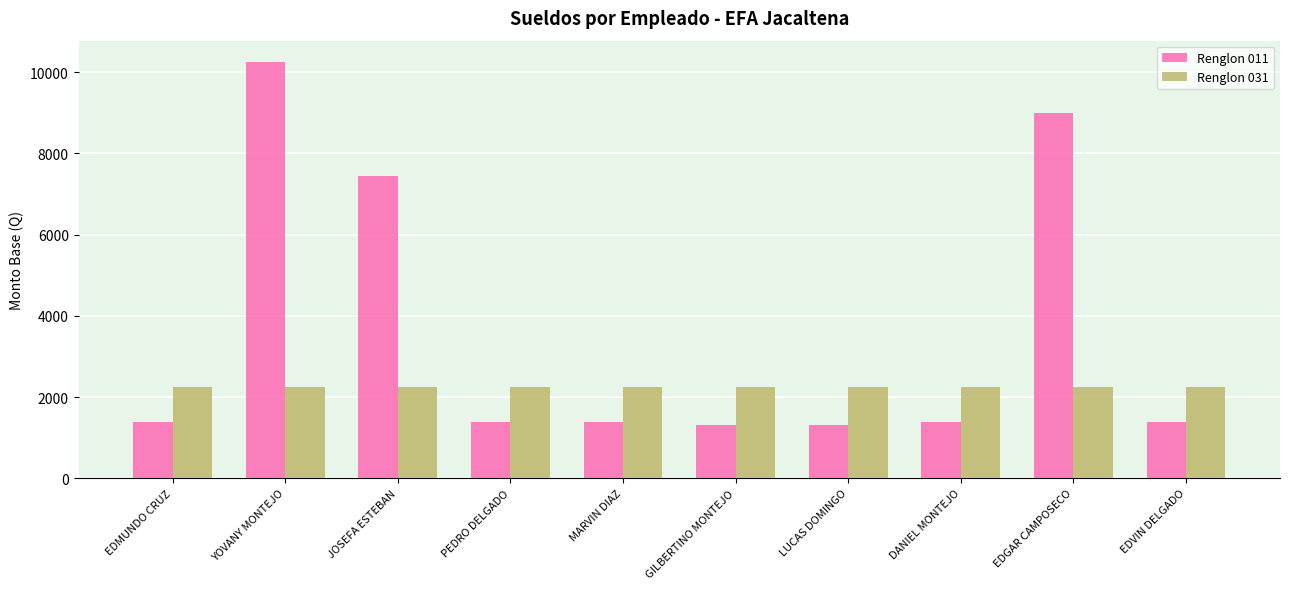

Does the chart contain any negative values?

No